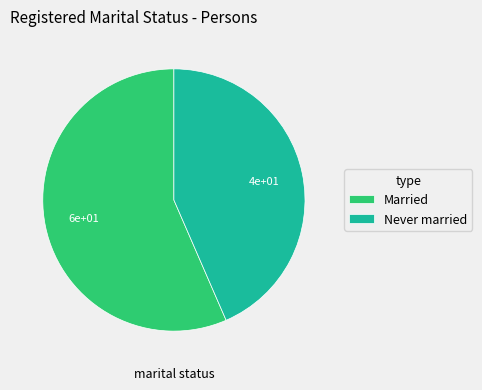

Is it true that Never married is 43% of the pie?

True